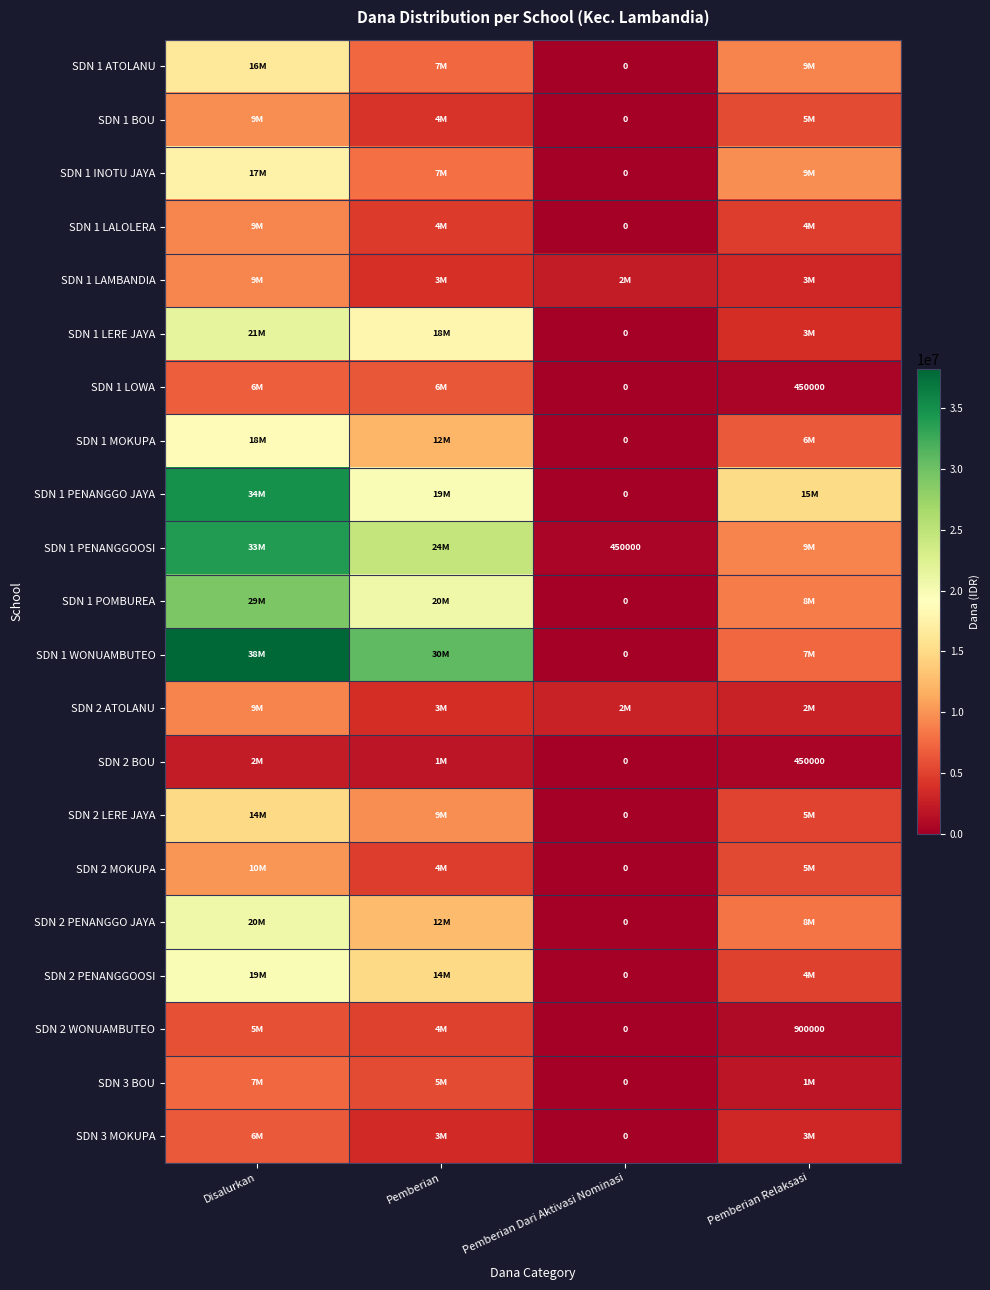

Which series has the largest total across all categories?

SDN 1 WONUAMBUTEO